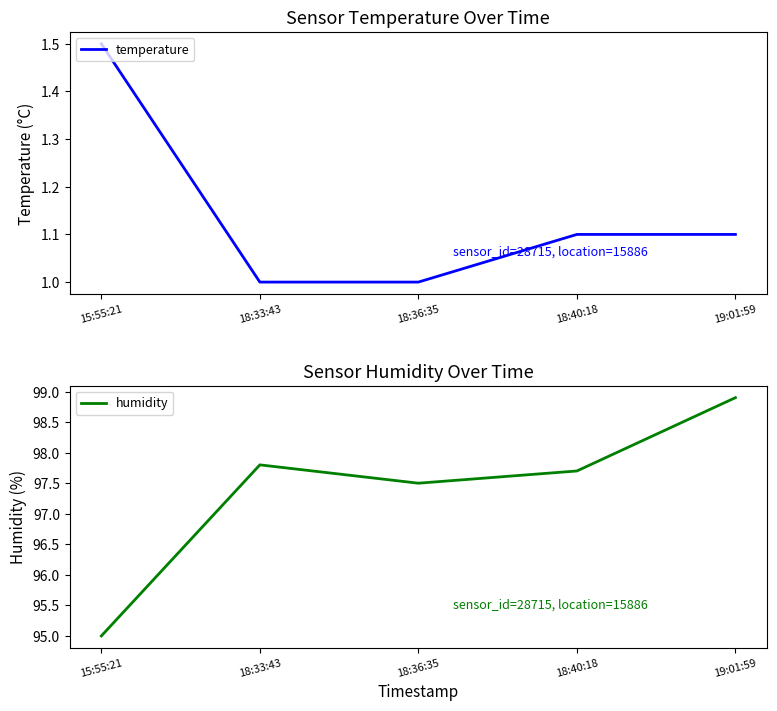

At which category is the sum across all series the highest?

19:01:59